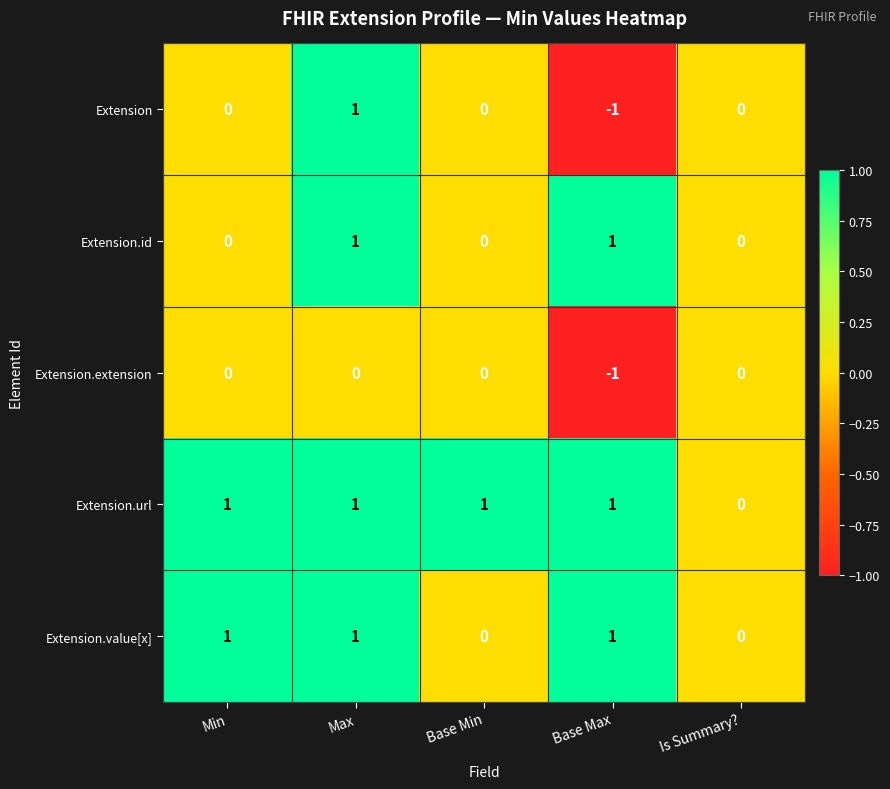

What is the greatest value displayed?

1